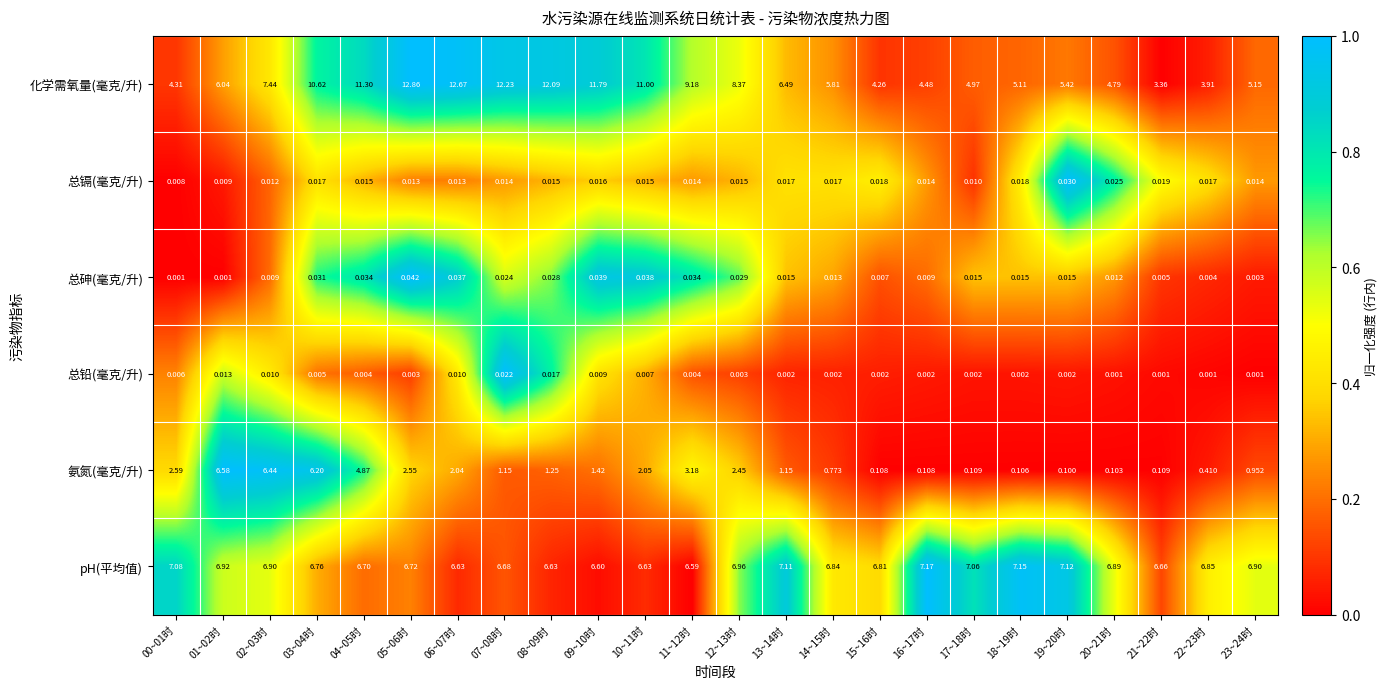

Which label corresponds to the largest value in the chart?

05~06时